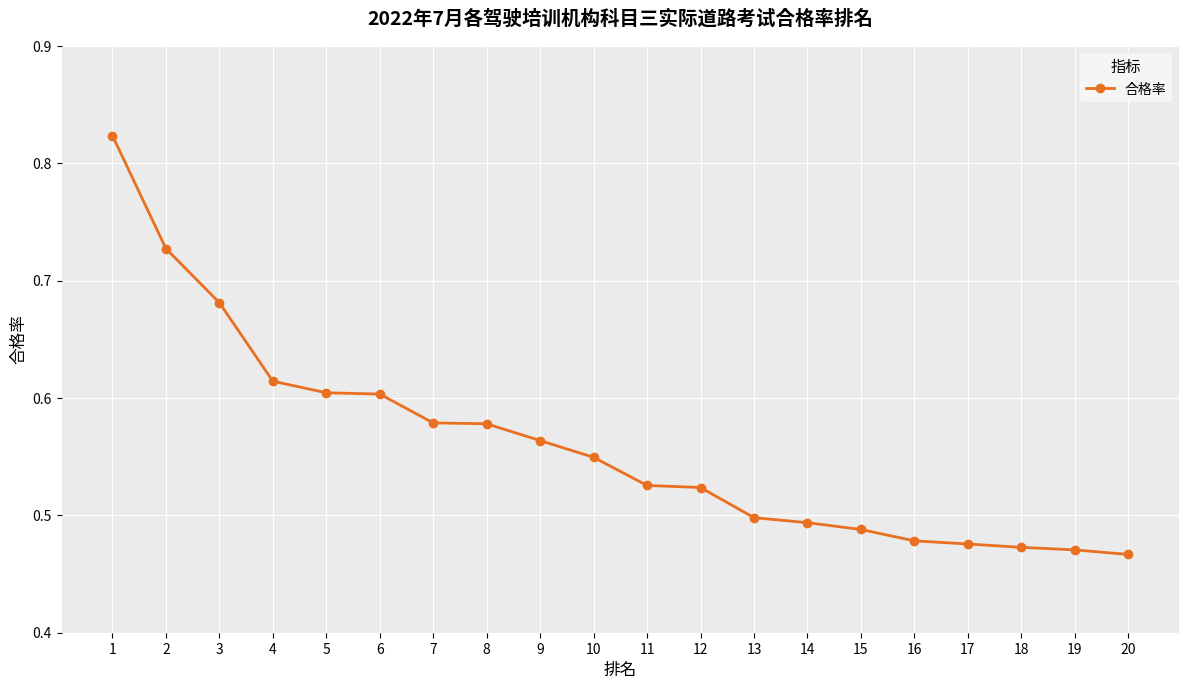

How many lines are shown in the chart?

1